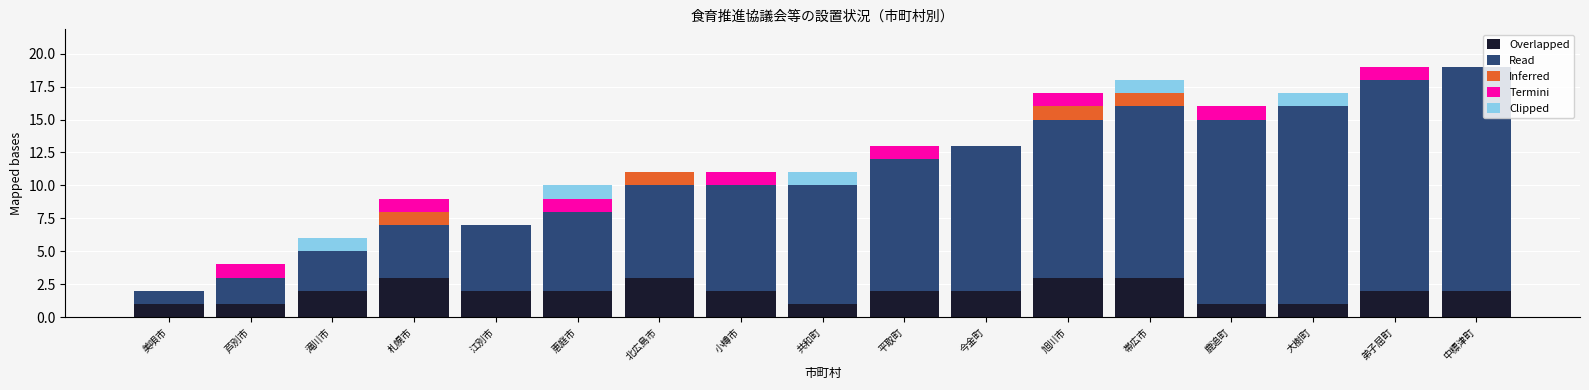

What is the total value across all series at 鹿追町?

16